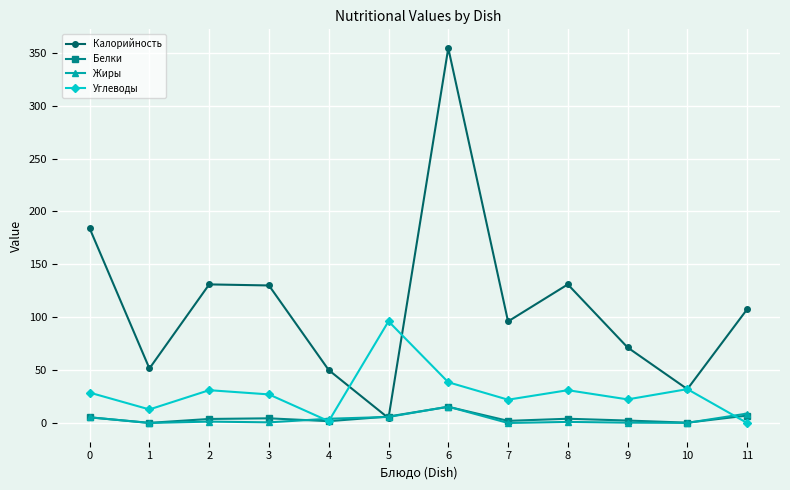

What is the maximum value for Углеводы?

96.1